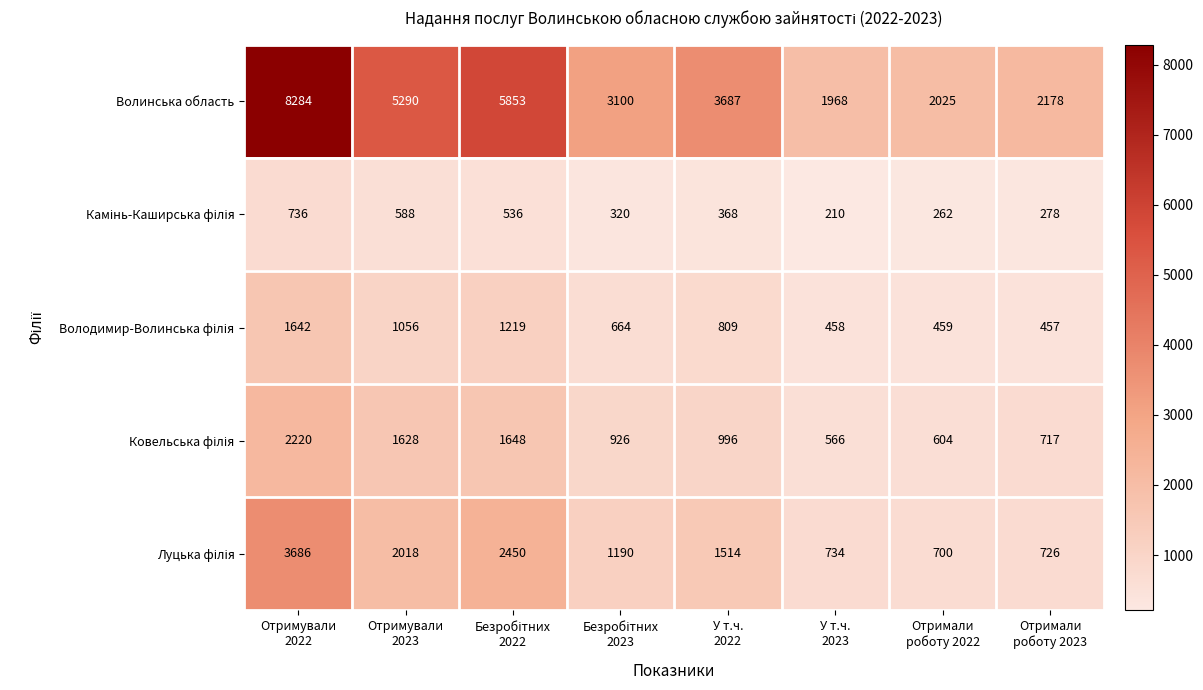

How many series are shown in this chart?

5